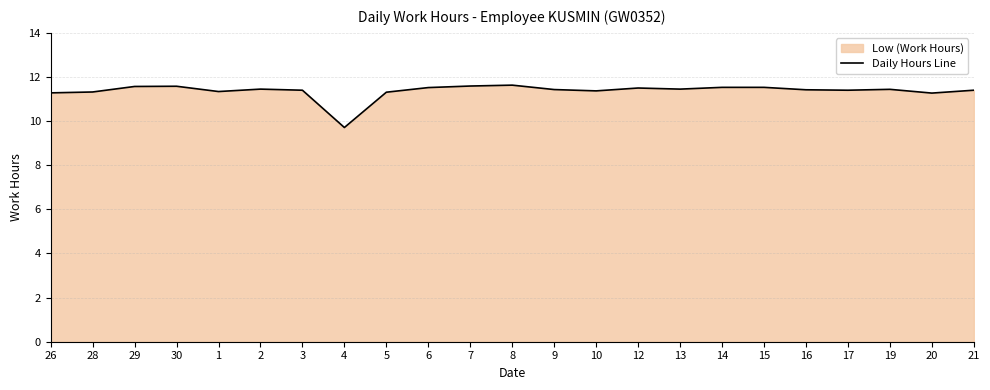

Is it true that the value at 7 is 11.6?

True